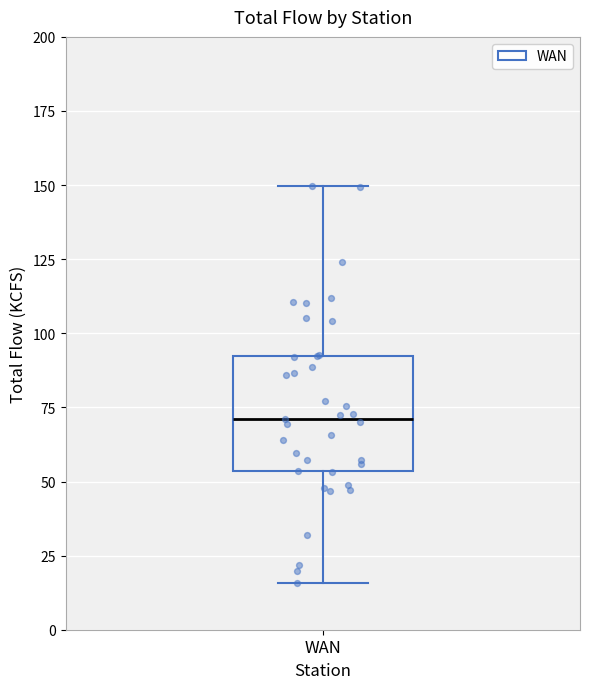

Where does the median line of the box for WAN sit on the y-axis? The values are not printed on the chart, so give them approximately, as read against the axis.

70